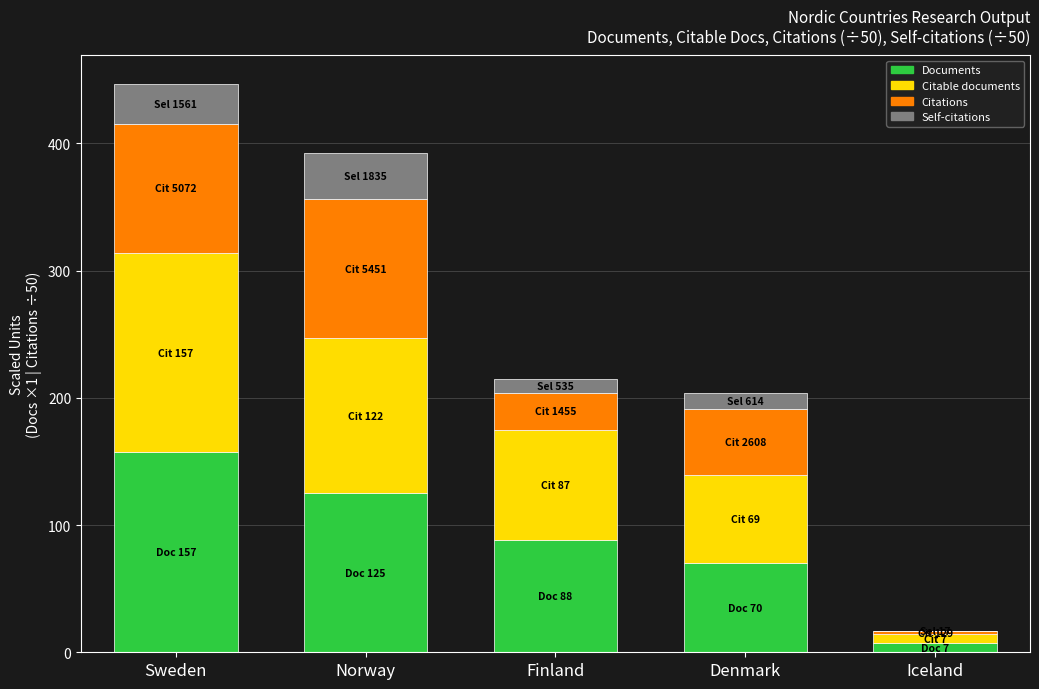

What is the total value across all series at Denmark?

203.4